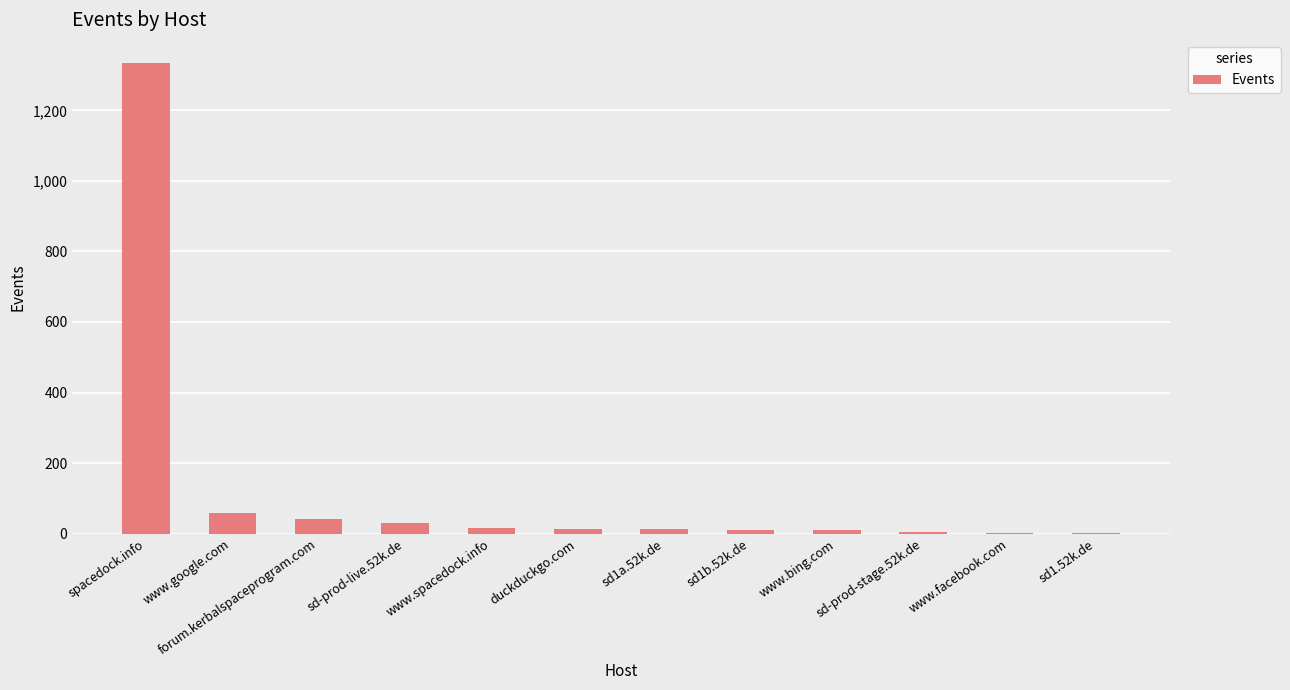

Is it true that the value at sd-prod-stage.52k.de is 6?

True